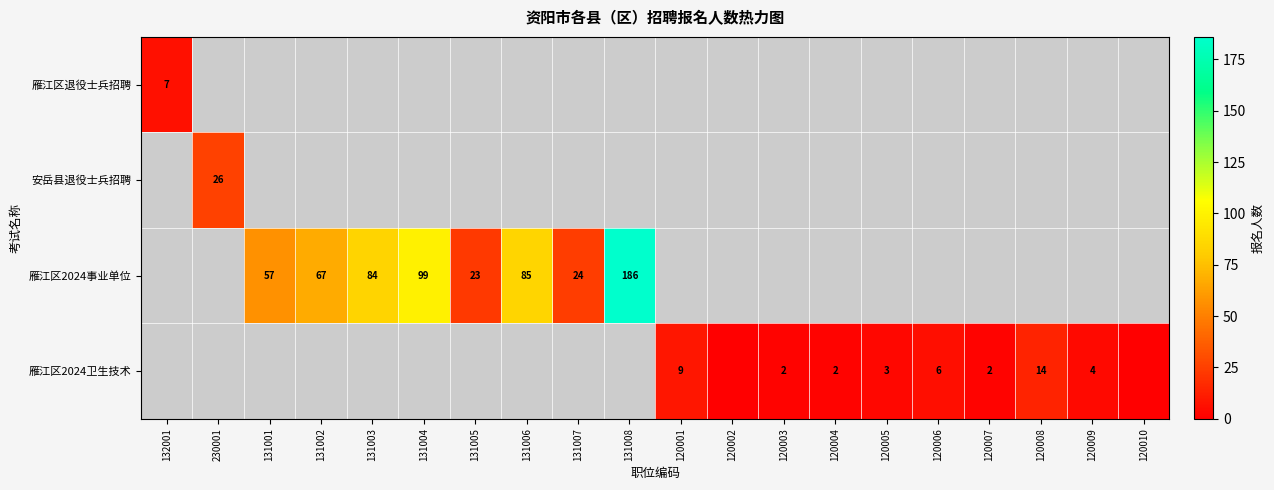

Is it true that 雁江区2024卫生技术 equals 6 at 120006?

True